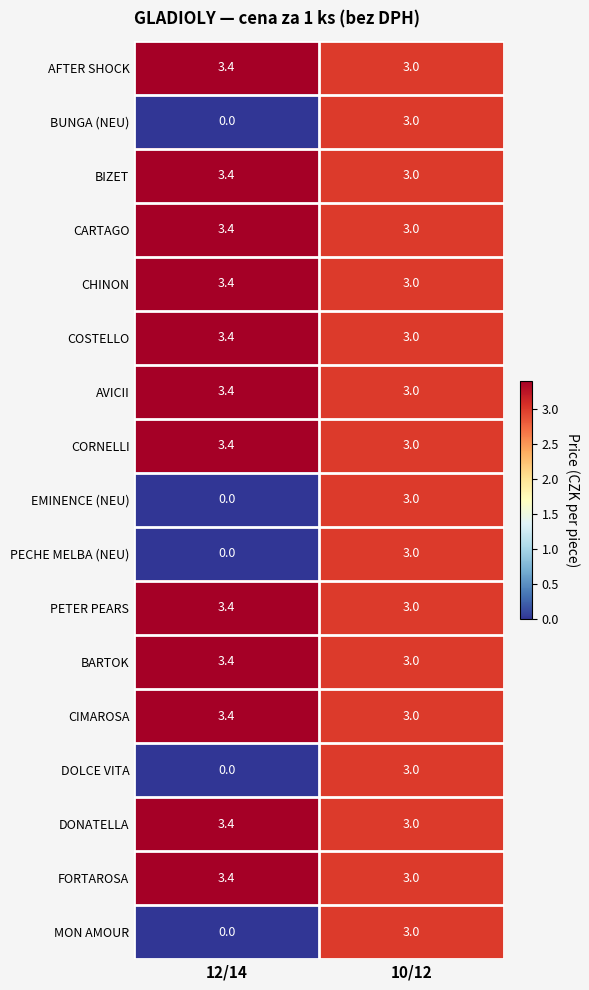

What is the sum of the PETER PEARS values at 12/14 and 10/12?

6.4